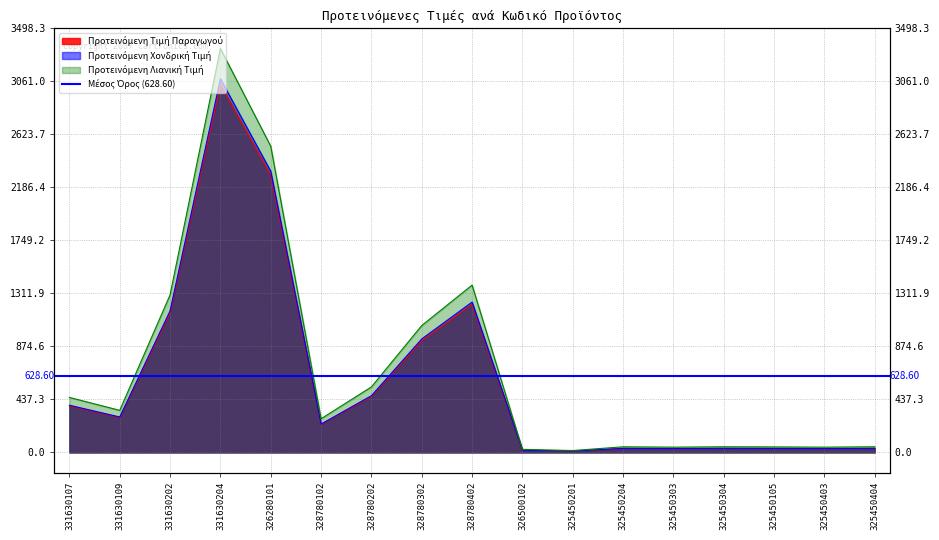

True or false: Προτεινόμενη Χονδρική Τιμή and Προτεινόμενη Τιμή Παραγωγού intersect in this chart.

False